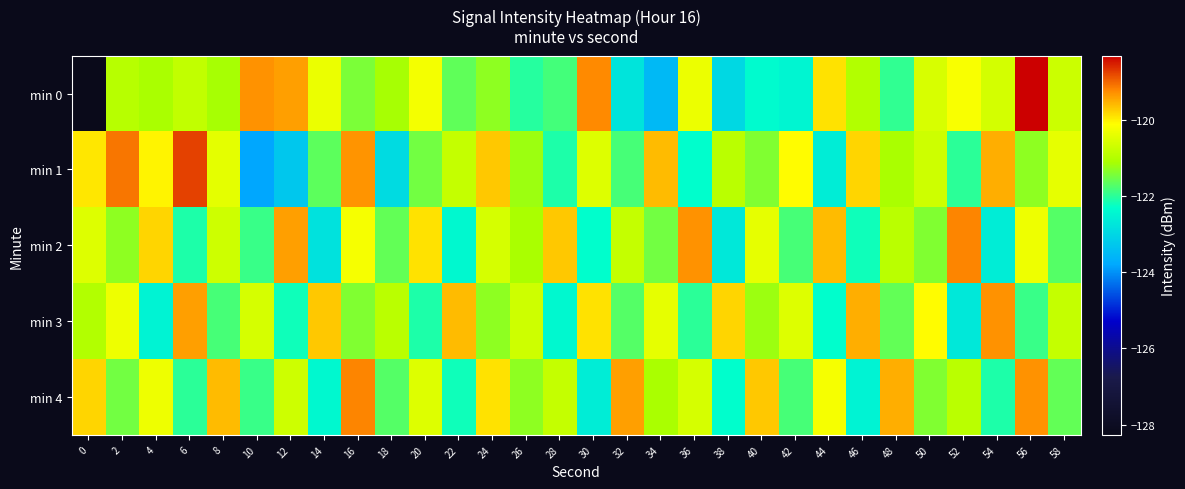

Which series changed the most between 2 and 8?

min 4